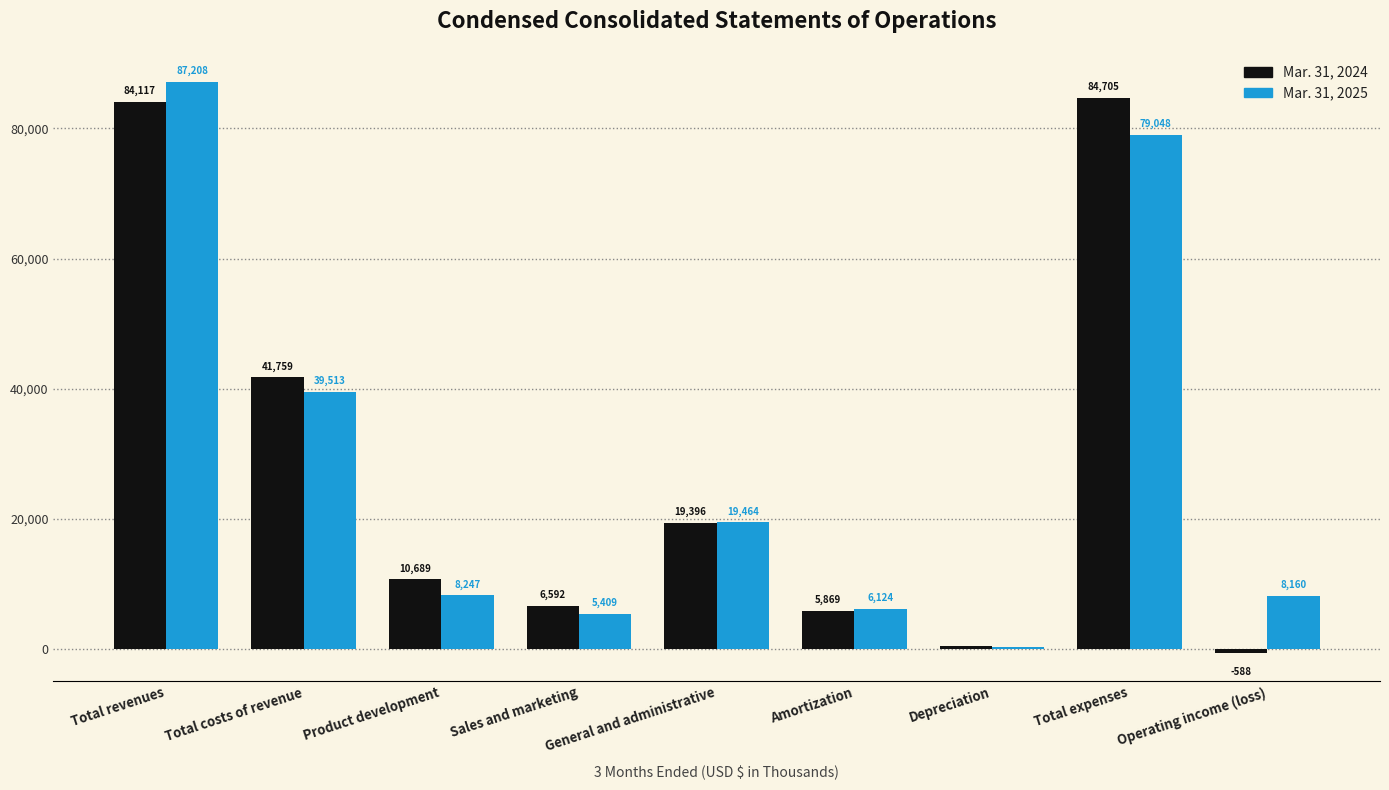

What are all the series names shown in the legend?

Mar. 31, 2024, Mar. 31, 2025